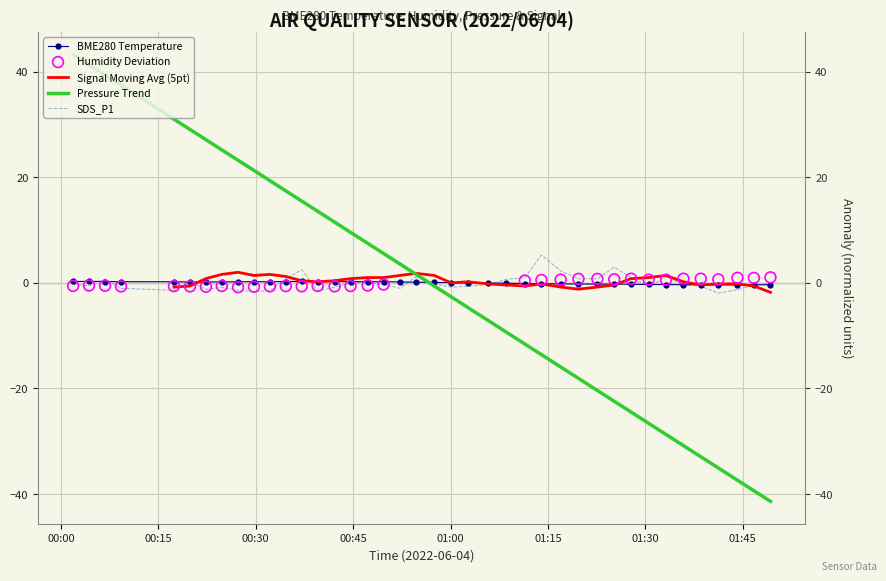

At which category is the sum across all series the highest?

00:00